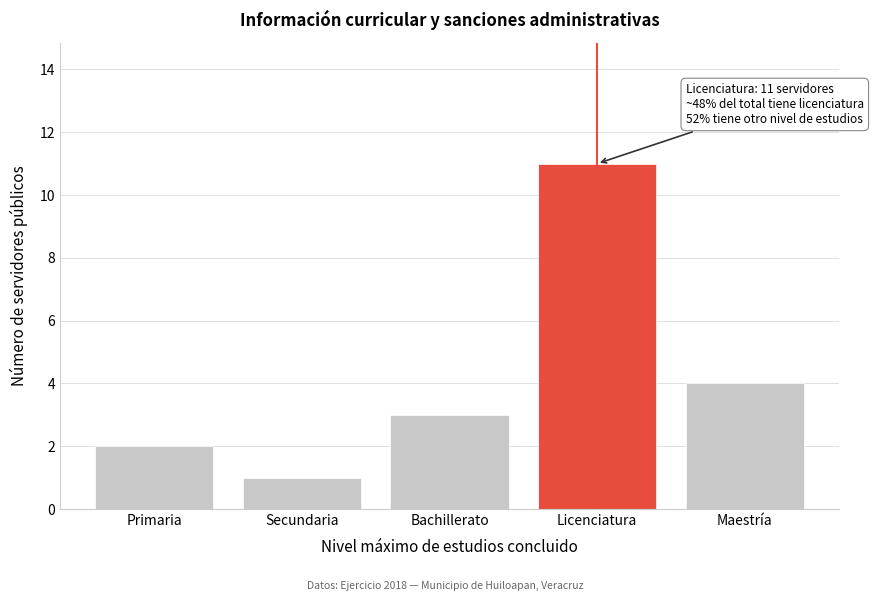

Reading left to right, what are all the values shown in this chart?

Primaria=2	Secundaria=1	Bachillerato=3	Licenciatura=11	Maestría=4